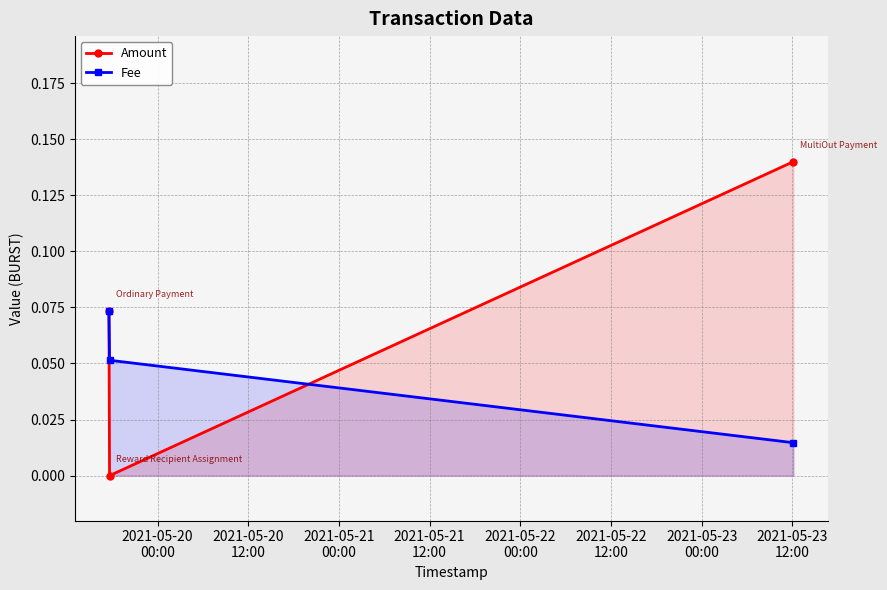

Rank the series by their maximum value, from highest to lowest.

Amount, Fee